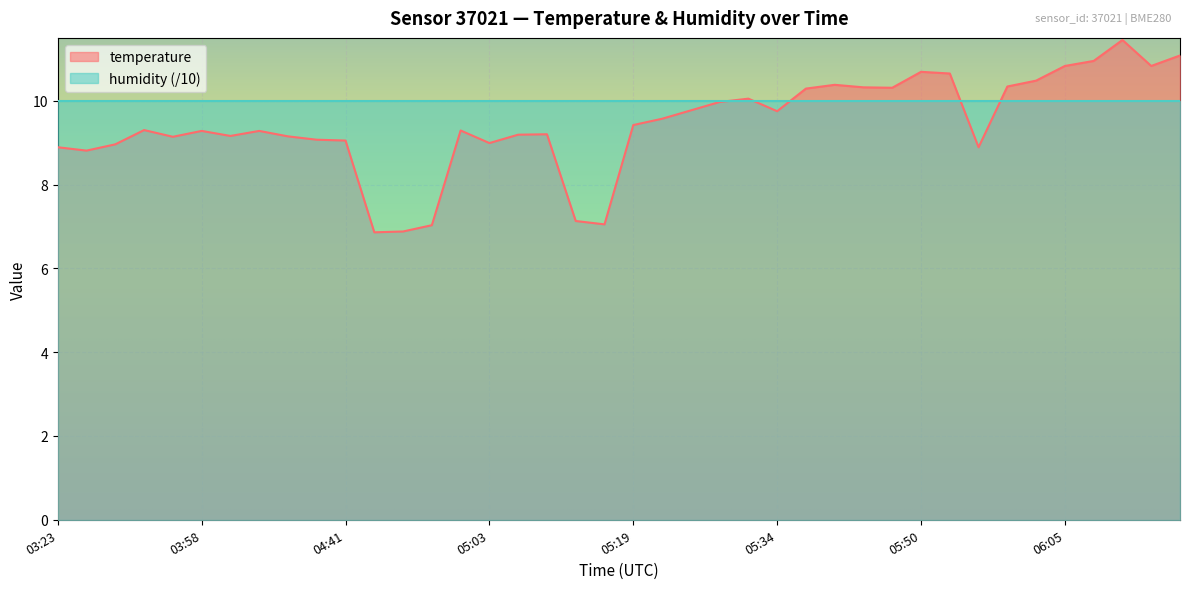

What value does the data have at 04:50?

7.0